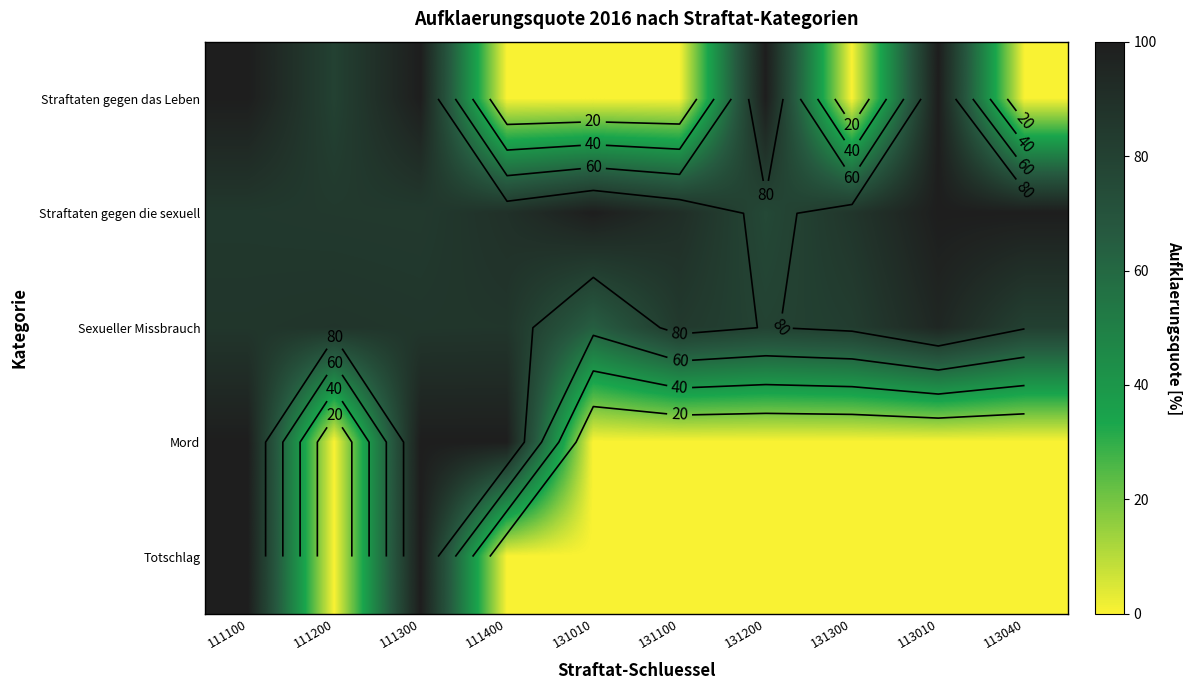

The Sexueller Missbrauch series shows 147.1 at 111100. True or false?

False